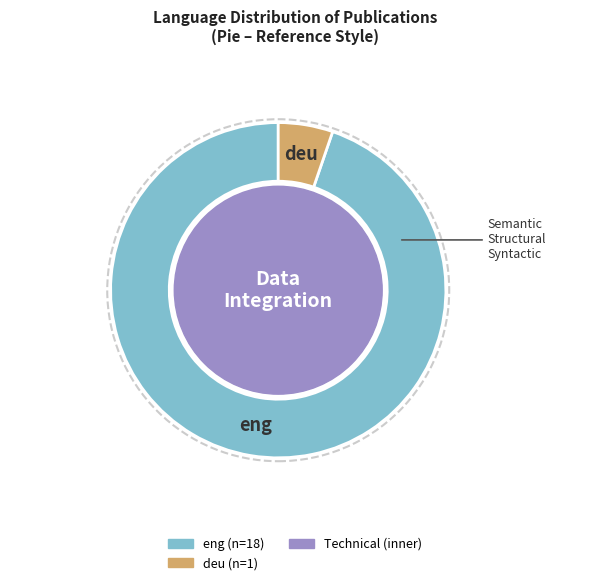

How many segments does this pie chart have?

2